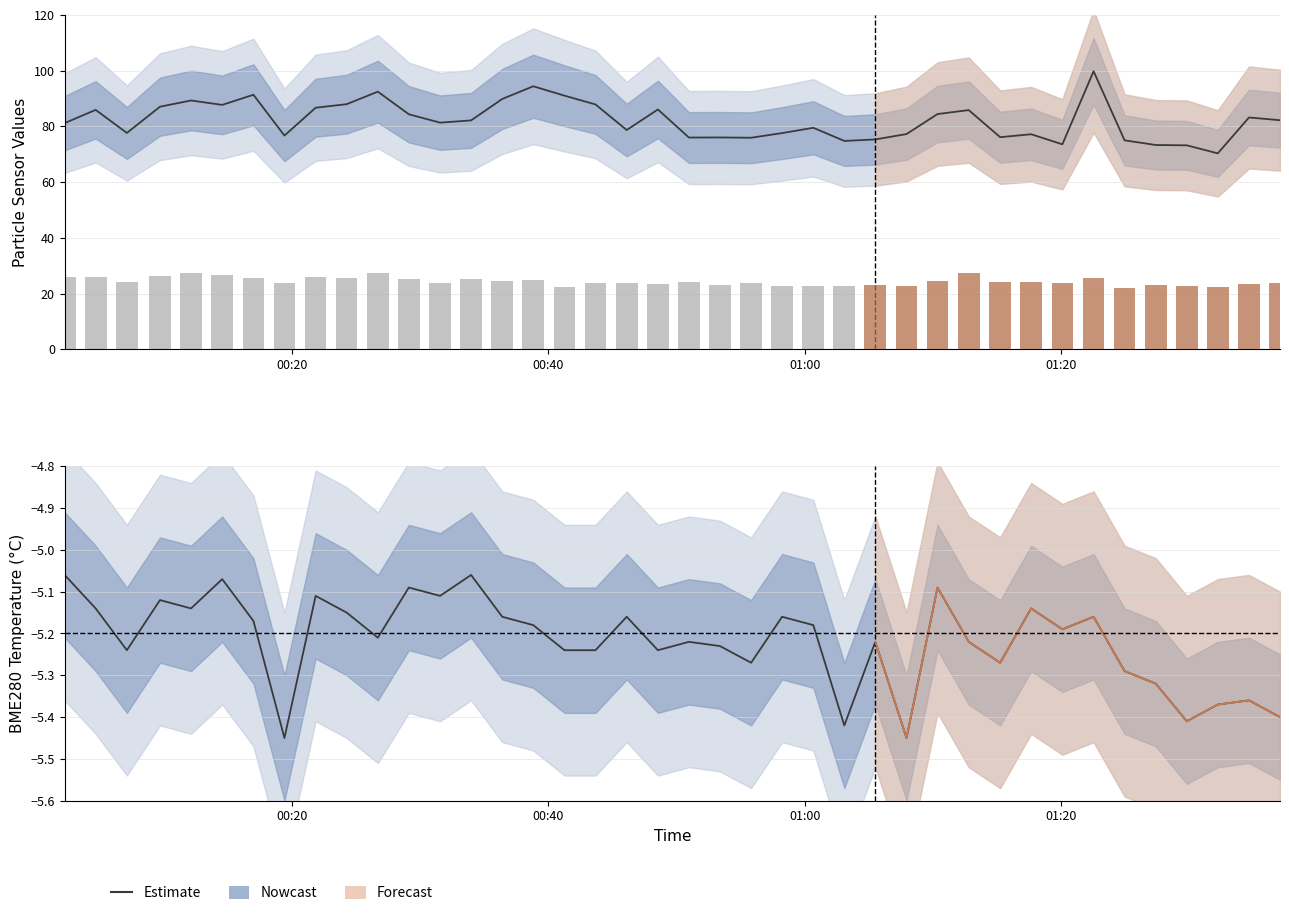

How many data points does each series have?

40